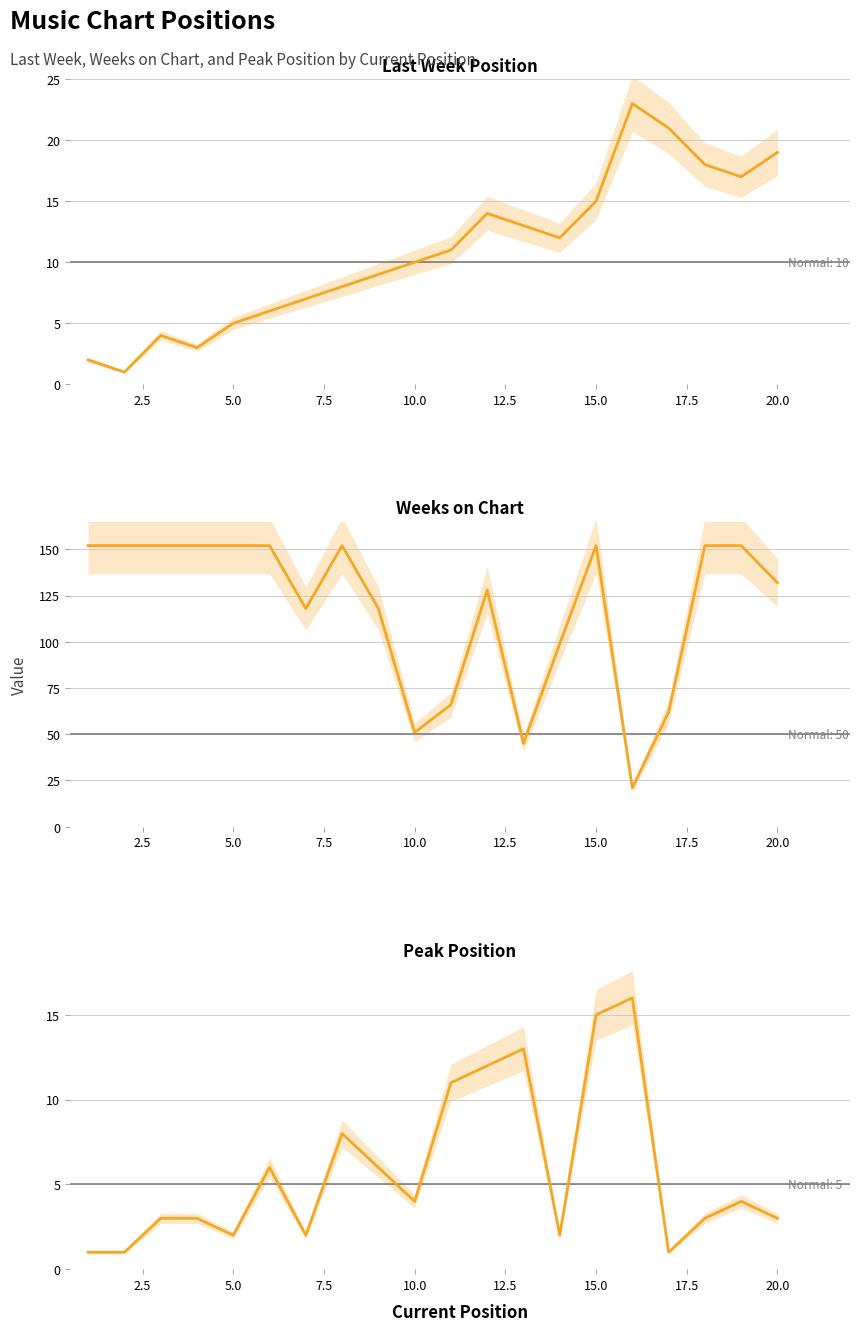

True or false: Peak Position and Last Week cross at least once.

False